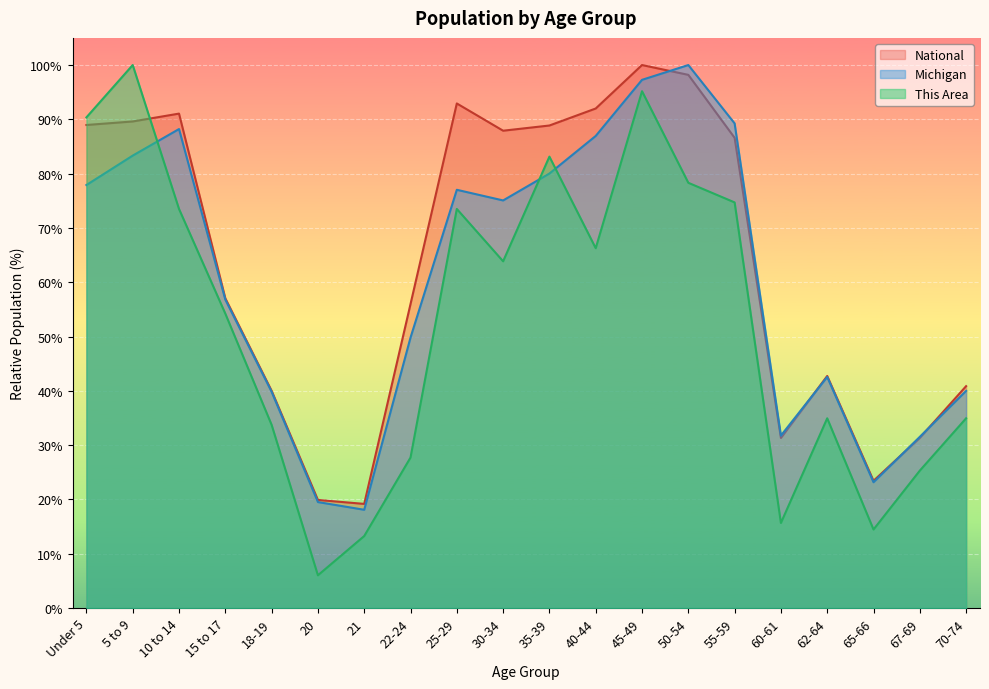

What is the value of the This Area point at the 17th from the left?

34.9